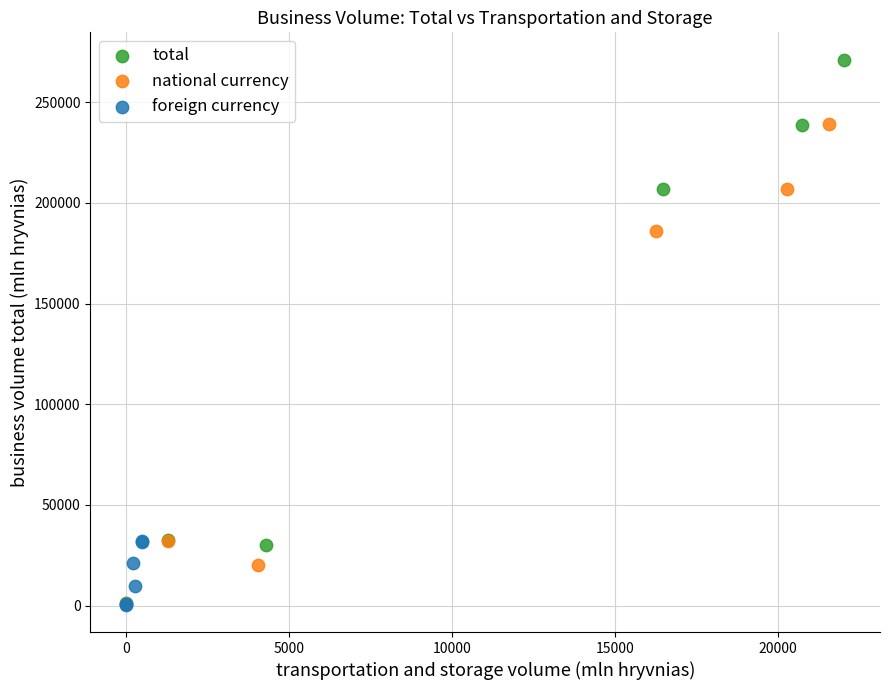

Which series has the largest Y range (max minus min)?

total